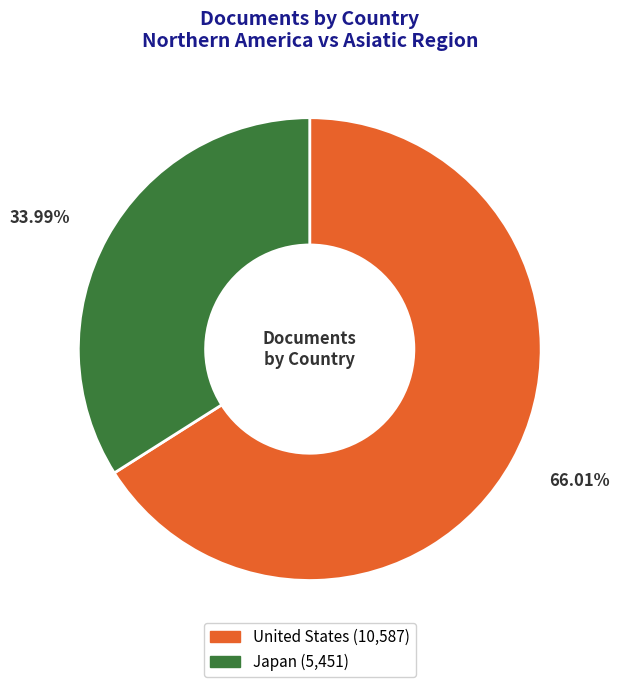

Which has a higher value, United States or Japan?

United States